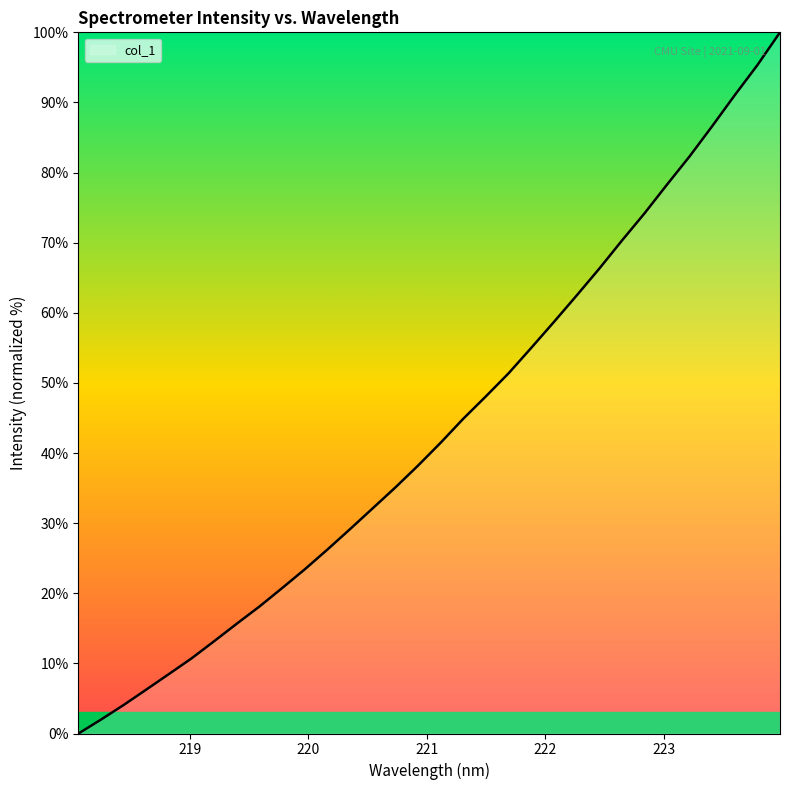

What is the difference between the maximum and minimum values?

100.0